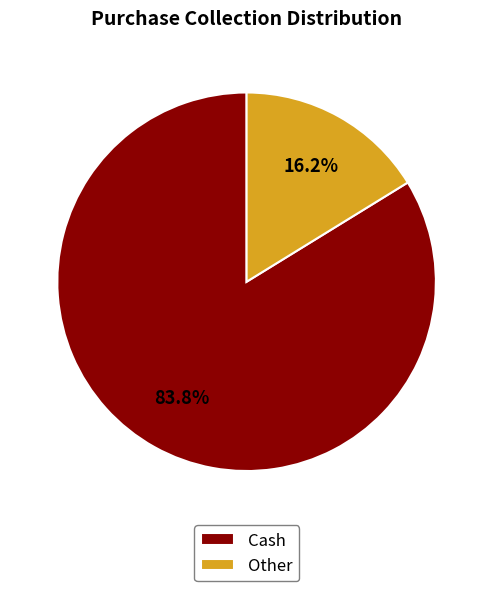

To the nearest percent, what is the combined percentage of Cash and Other?

100%